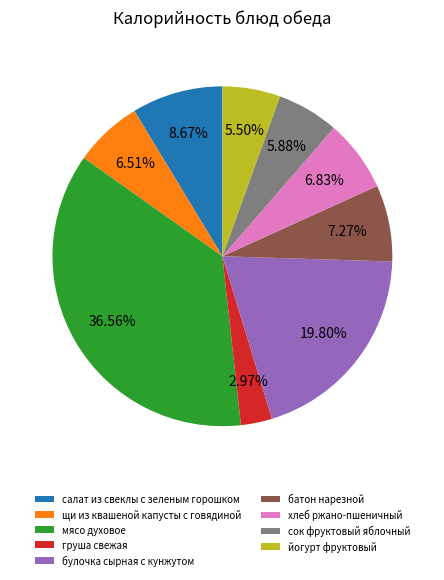

Which category has the smallest portion of the pie?

груша свежая